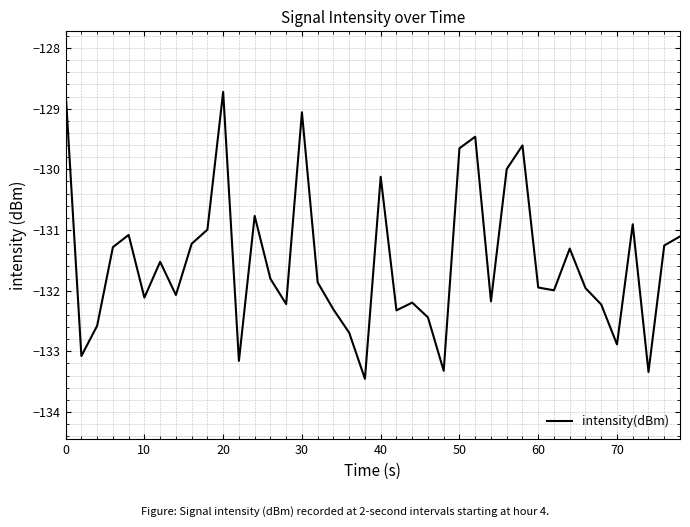

What is the minimum value shown in the chart?

-133.5